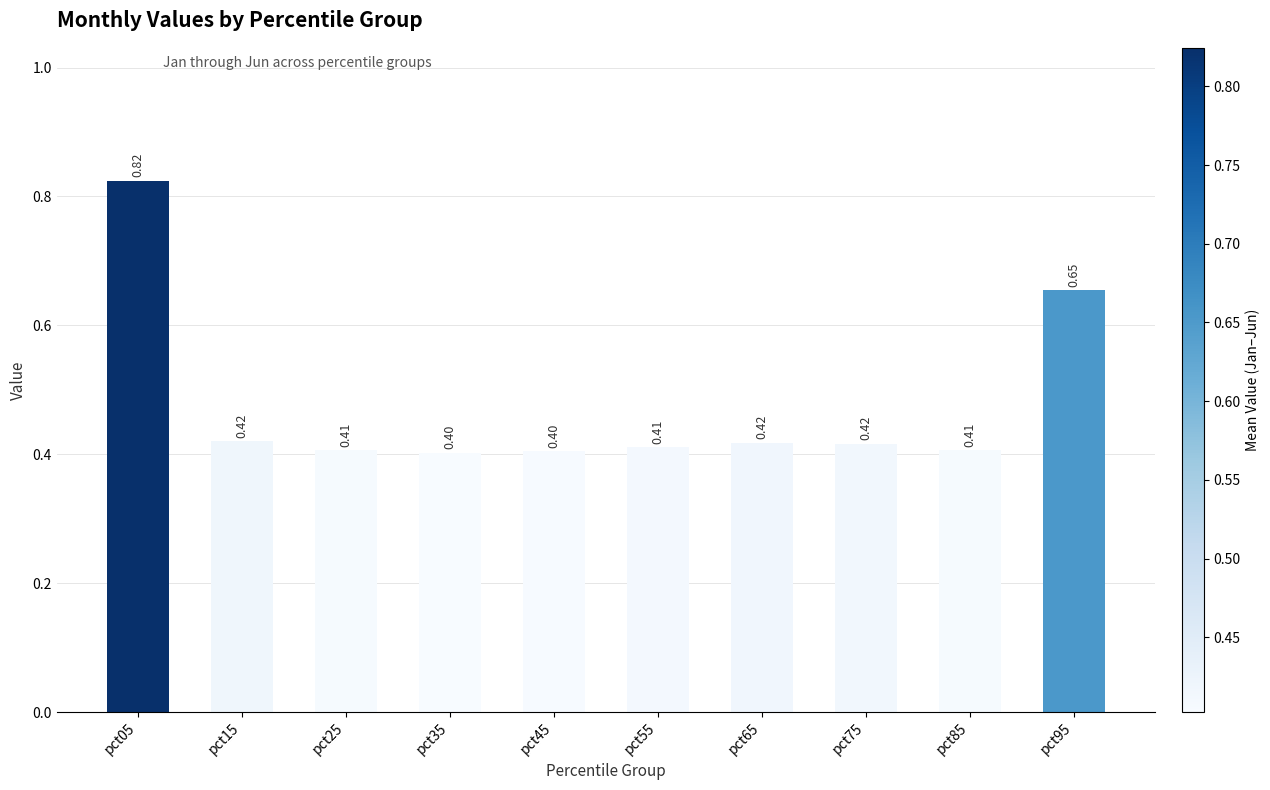

How many values are between 0 and 1?

10